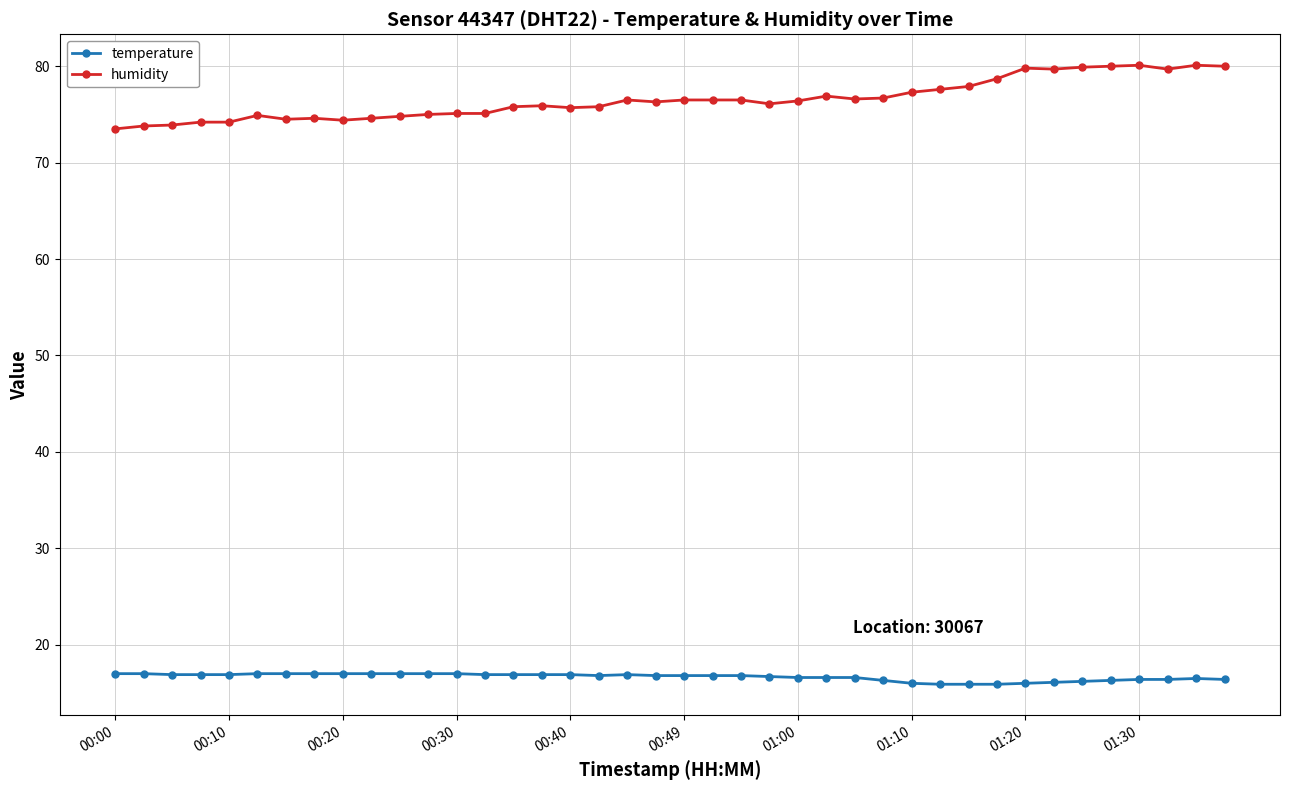

What is the value of the temperature point at the 8th from the left?

17.0